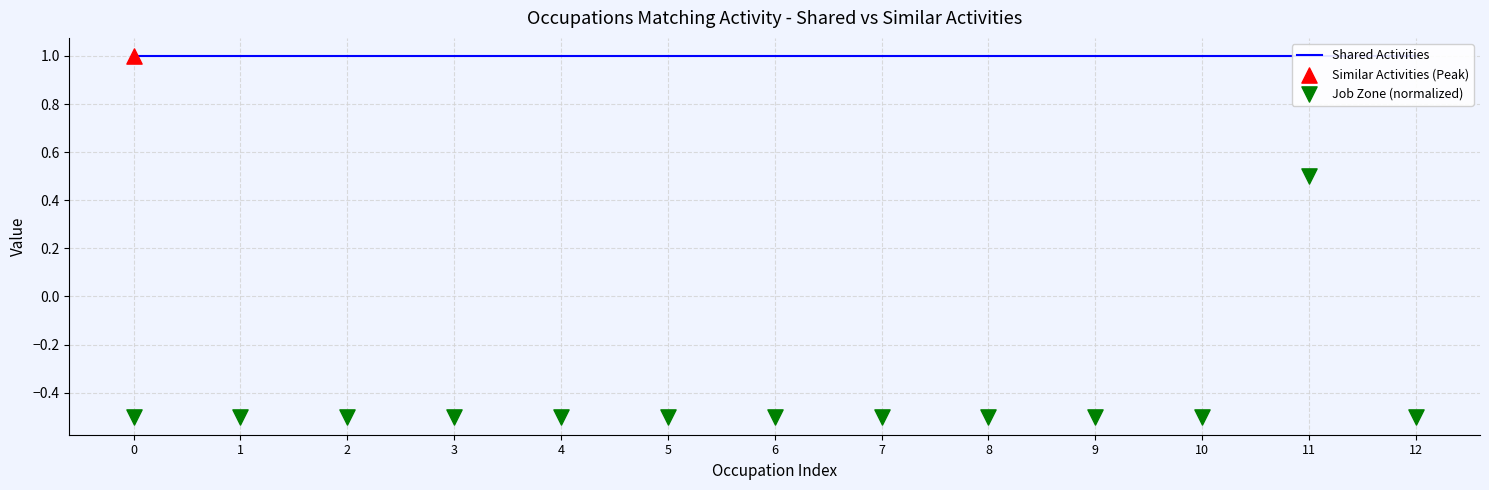

Is the value of Shared Activities at 1 greater than the value of Job Zone (normalized) at 0?

Yes